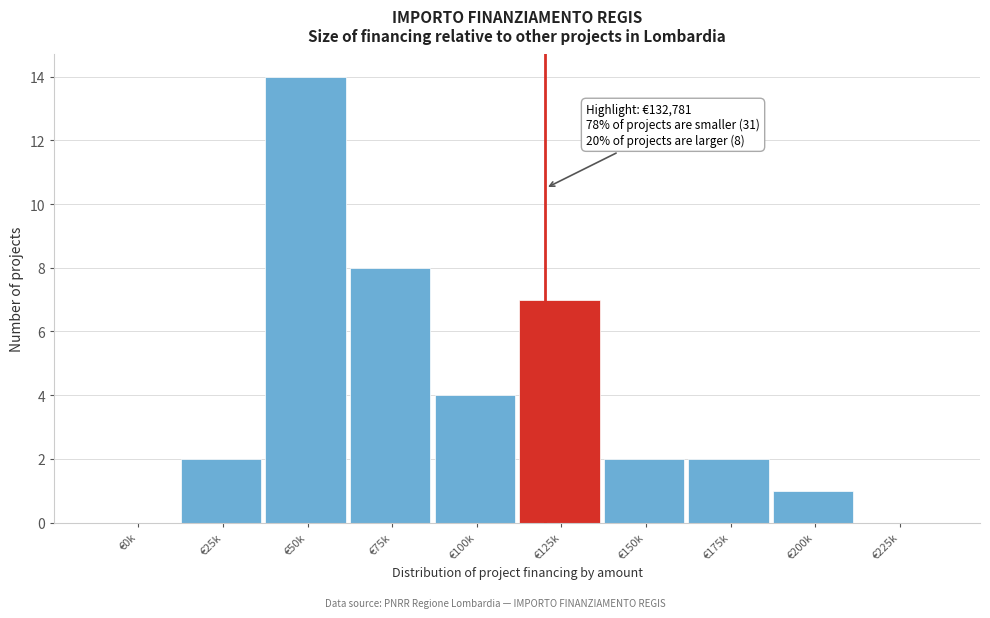

Reading left to right, list all the values displayed in this chart.

€0k=0	€25k=2	€50k=14	€75k=8	€100k=4	€125k=7	€150k=2	€175k=2	€200k=1	€225k=0